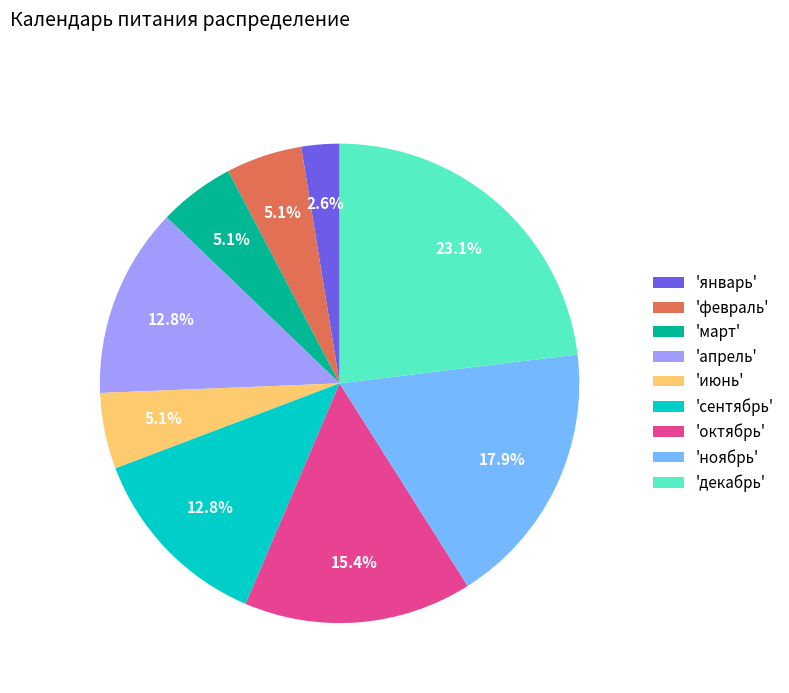

Approximately how many times larger is the value at 'декабрь' compared to 'февраль'?

4.5